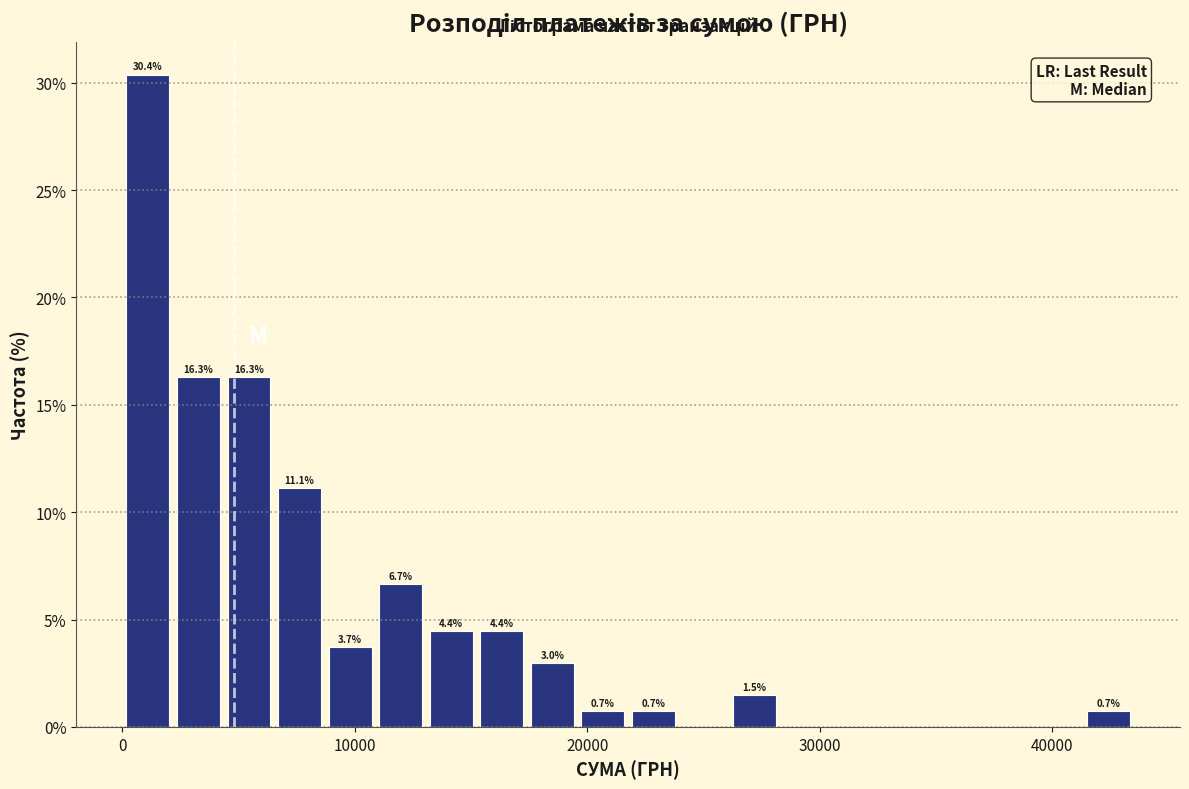

Read against the x-axis, roughly where is the centre of the tallest bar?

1000